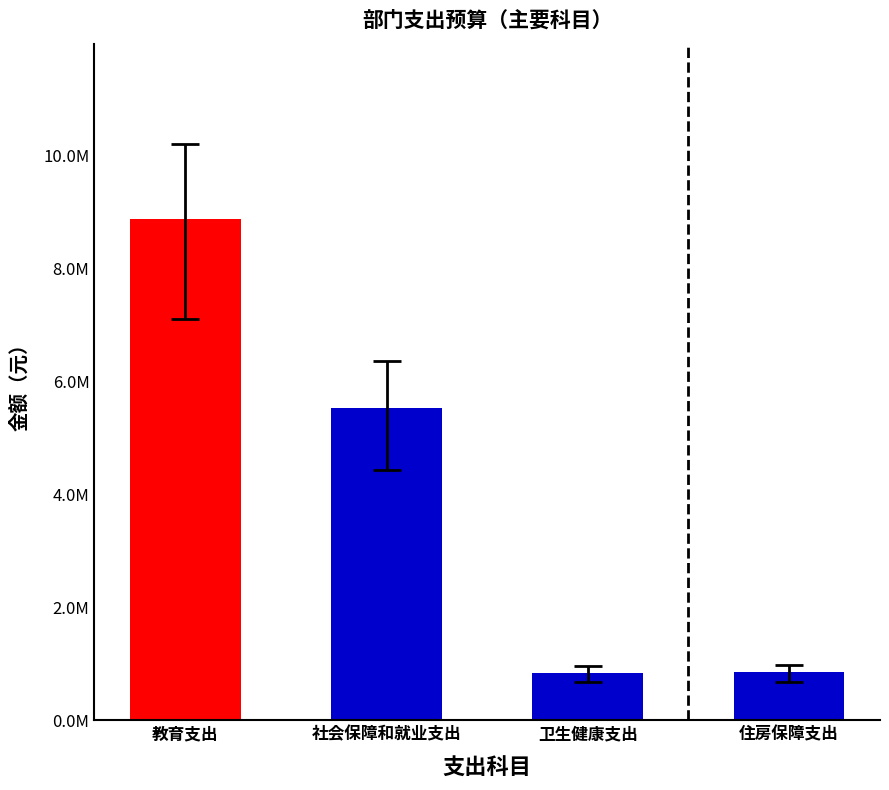

What is the label of the 1st bar from the left?

教育支出